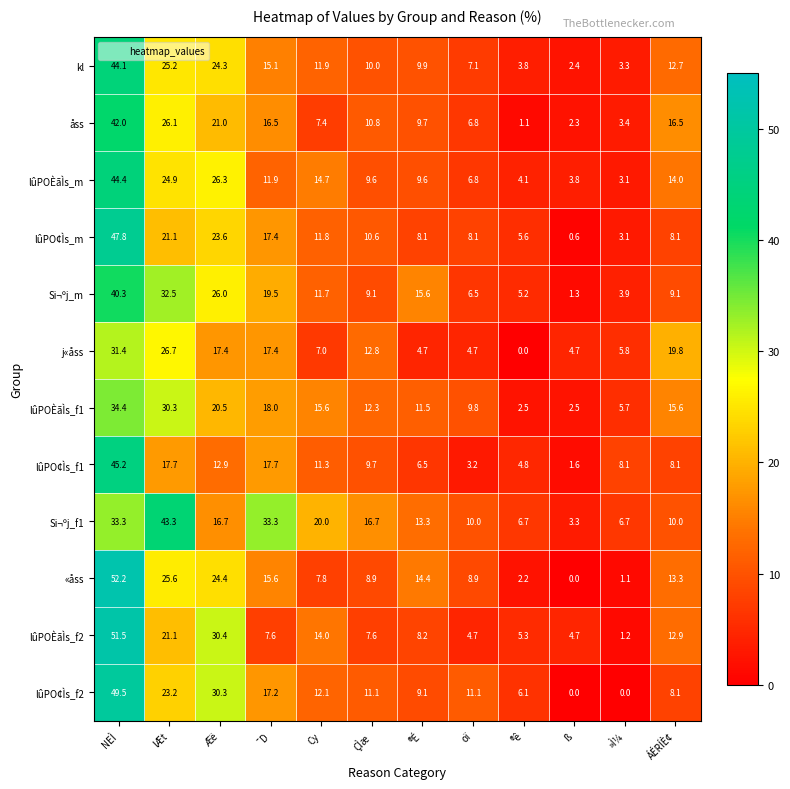

Between Æë and ®É, which series saw the biggest shift?

lûPOÈãÌs_f2